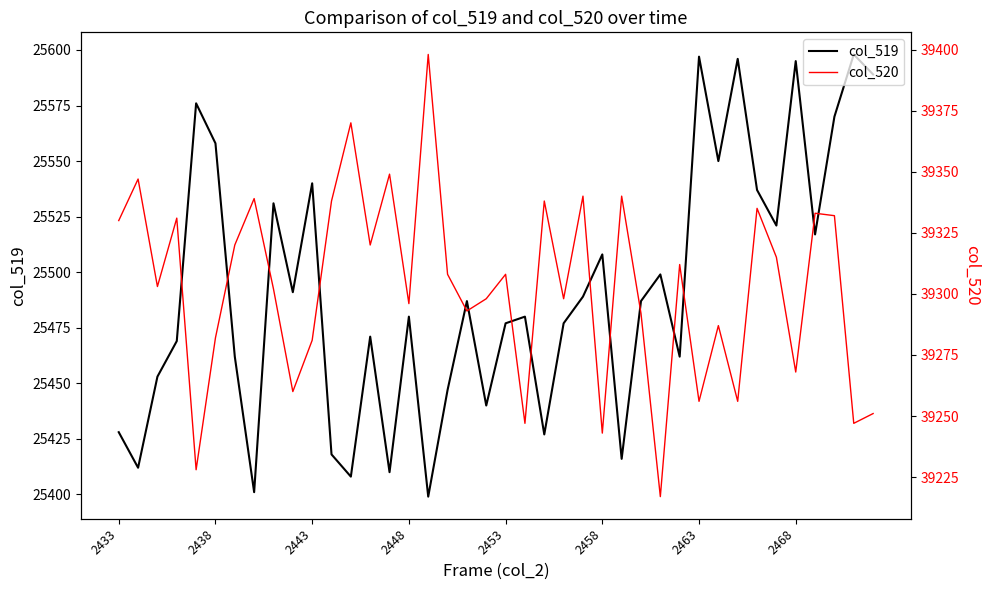

True or false: col_520 has a value of 52897 at 2433.

False